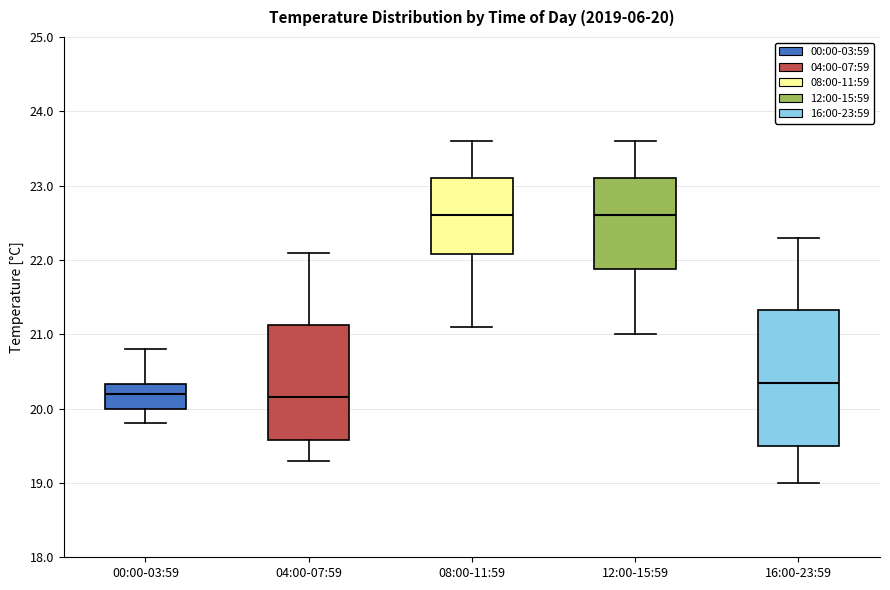

Comparing the boxes themselves (not the whiskers), which one is the tallest?

16:00-23:59